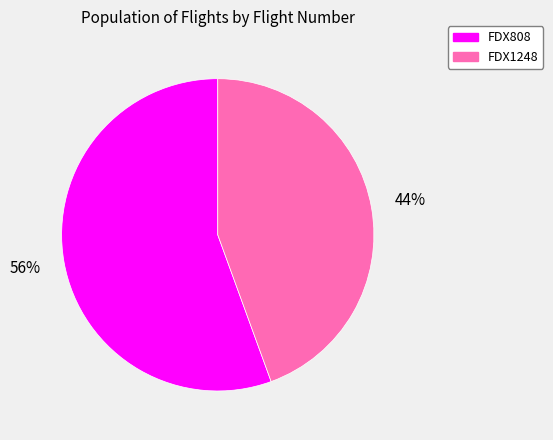

Which has a higher value, FDX1248 or FDX808?

FDX808